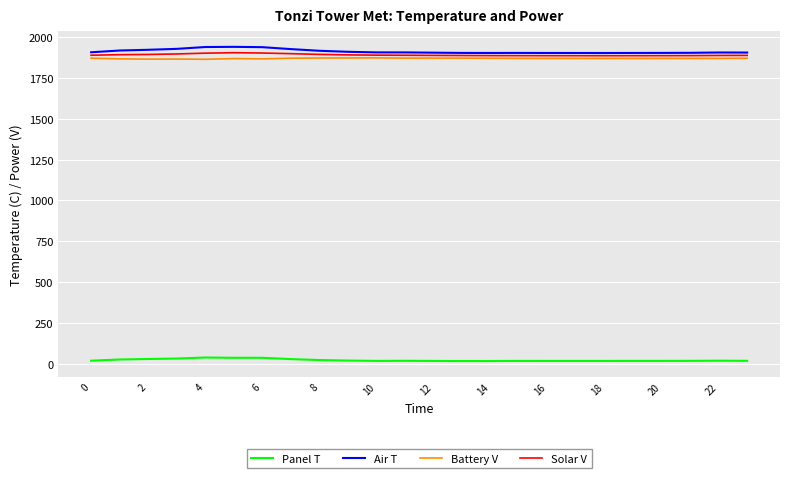

True or false: Air T has more than 1 points higher than both neighbors.

True